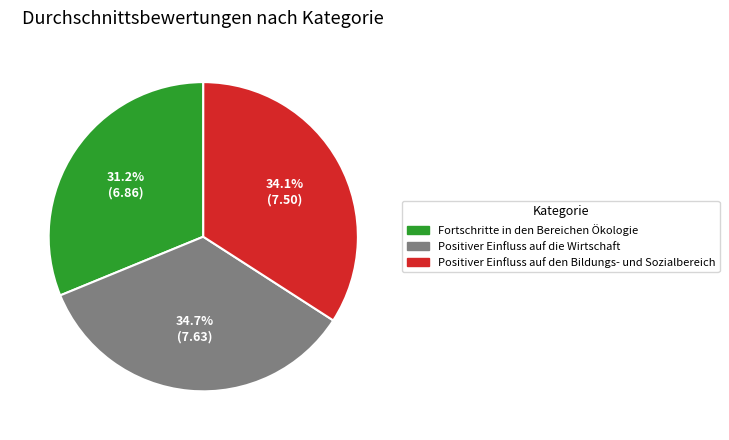

To the nearest percent, what portion does Positiver Einfluss auf die Wirtschaft represent?

35%